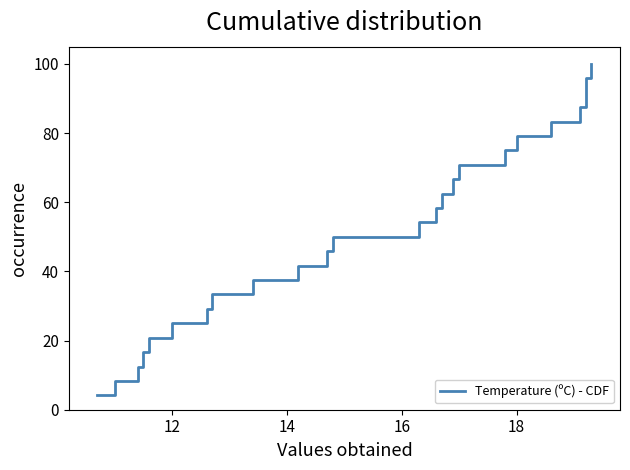

How many data points are above 54?

12